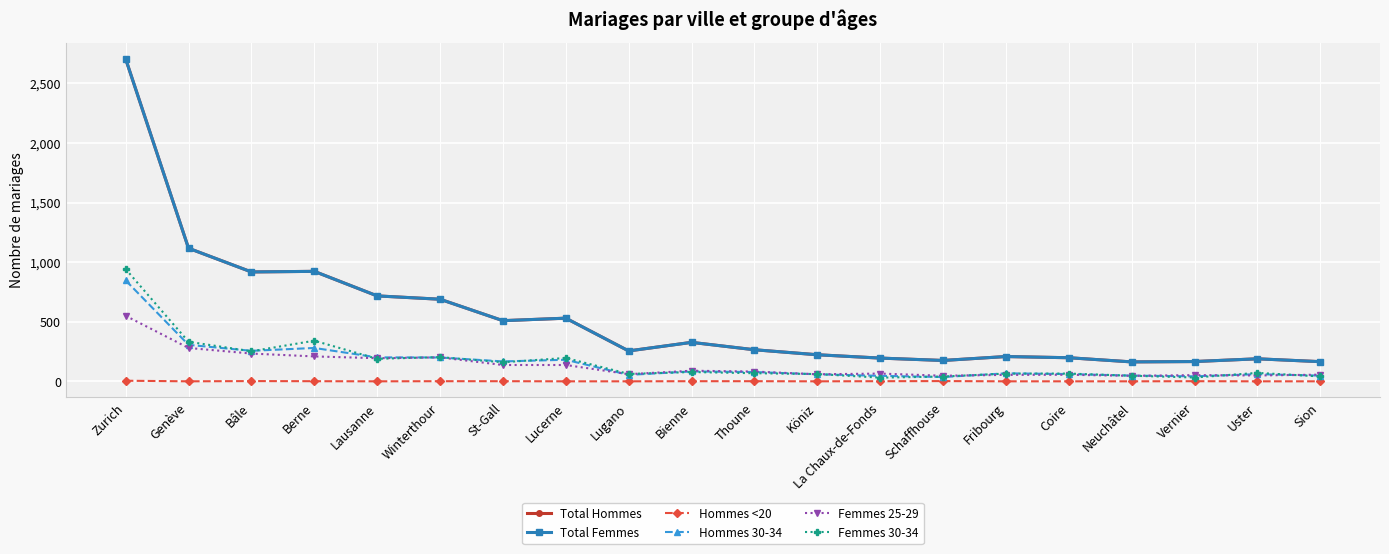

Which series has the widest spread of values?

Total Hommes